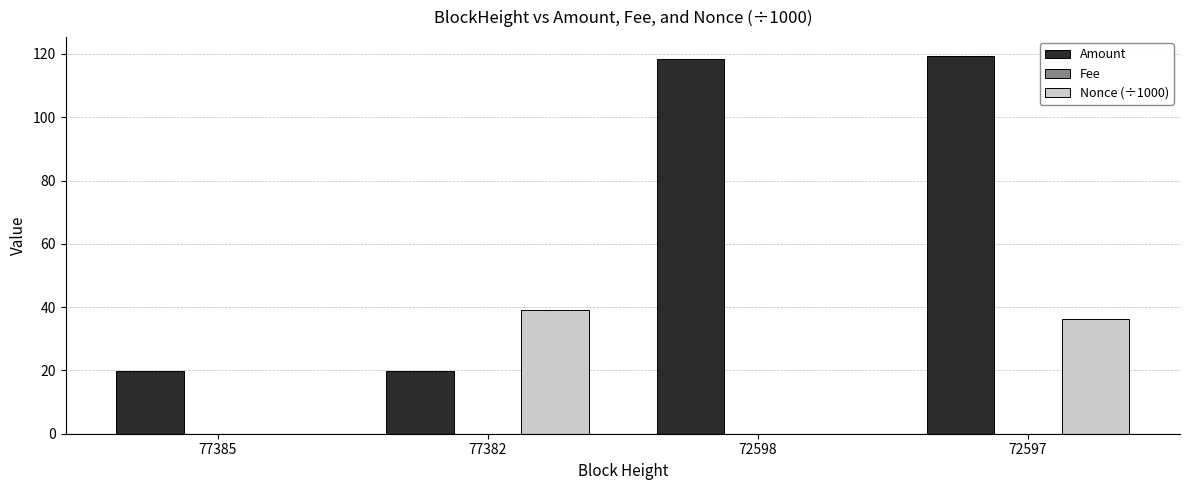

Where does the Nonce (÷1000) series first go above 36?

77382